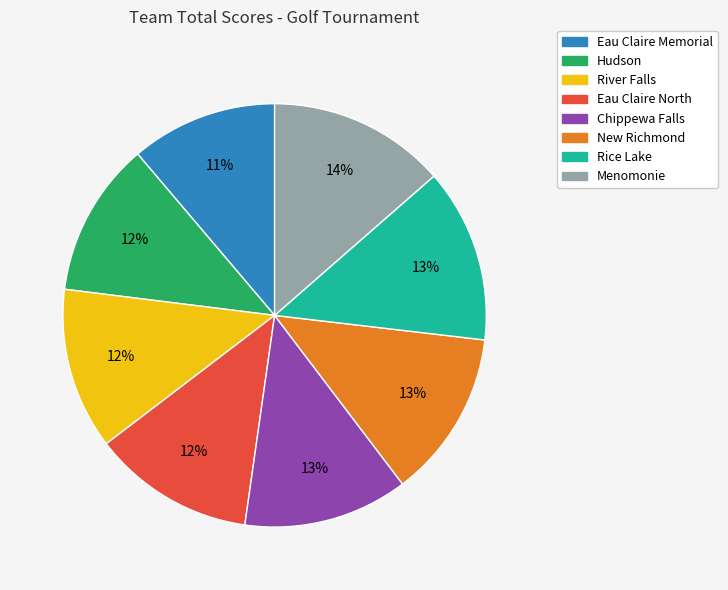

What percentage is the Chippewa Falls slice, to the nearest percent?

13%